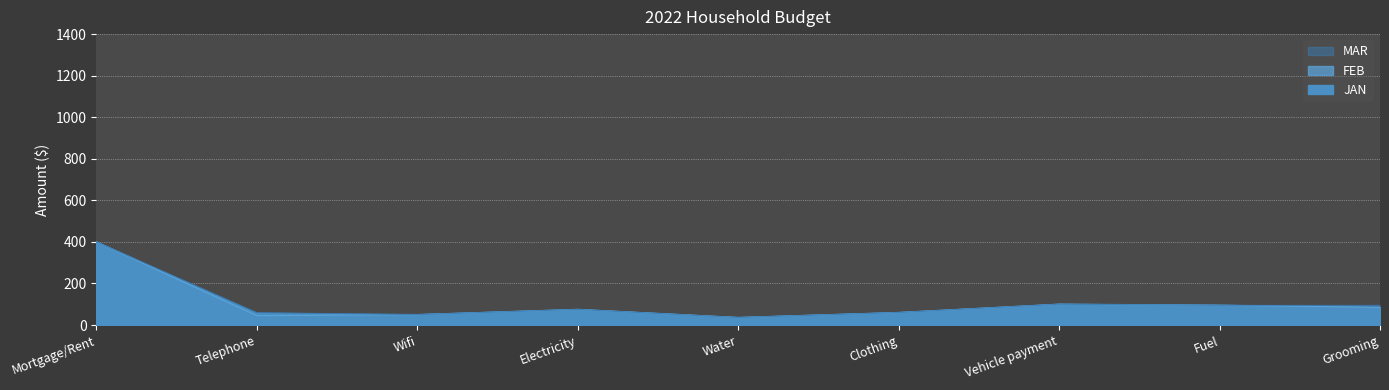

The JAN series shows 75 at Electricity. True or false?

True